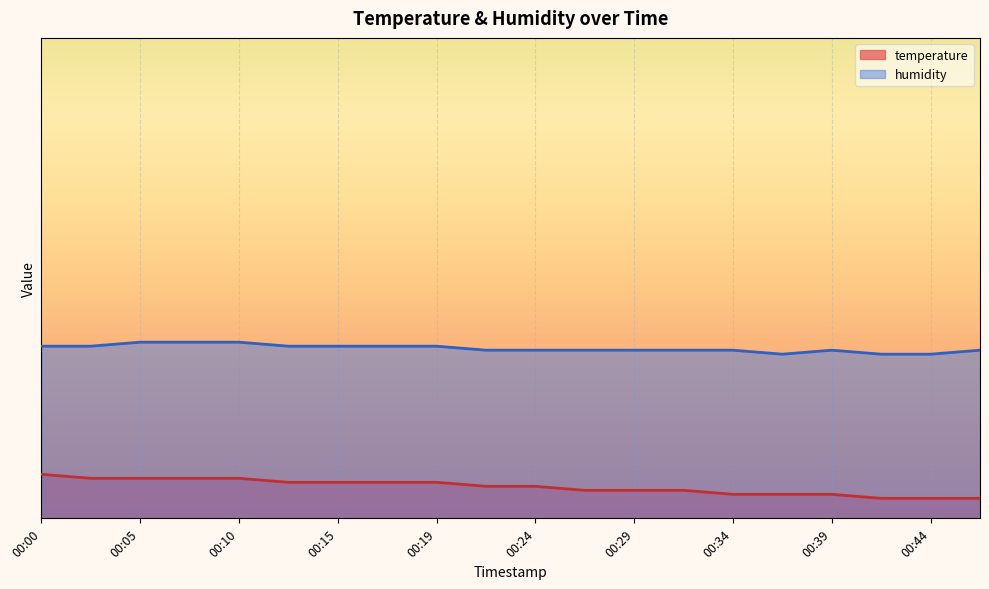

Which series has the largest total across all categories?

humidity